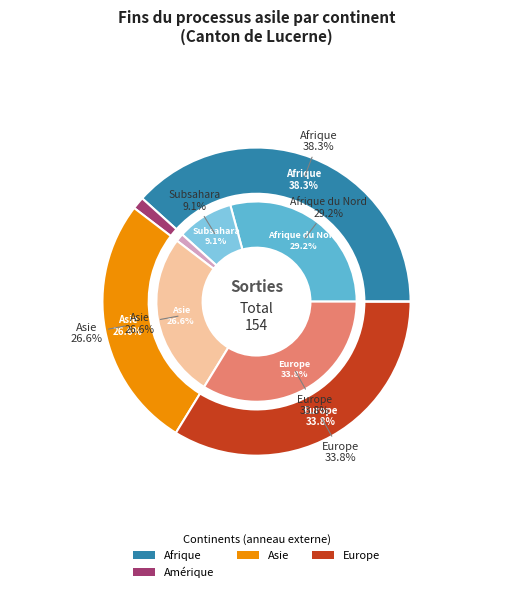

What percentage is the Asie slice, to the nearest percent?

27%